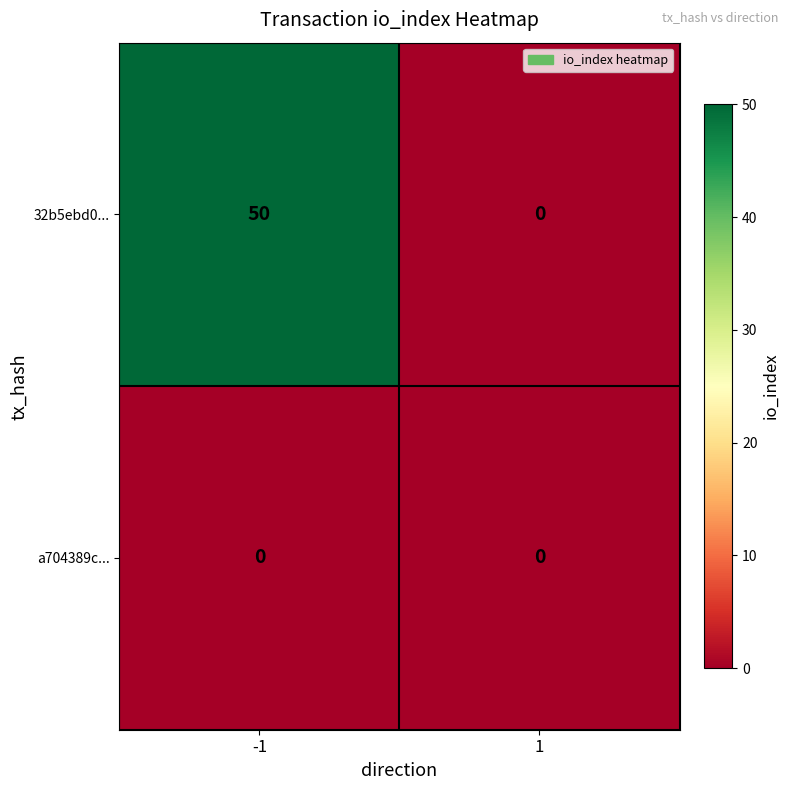

What is the total value across all series at -1?

50